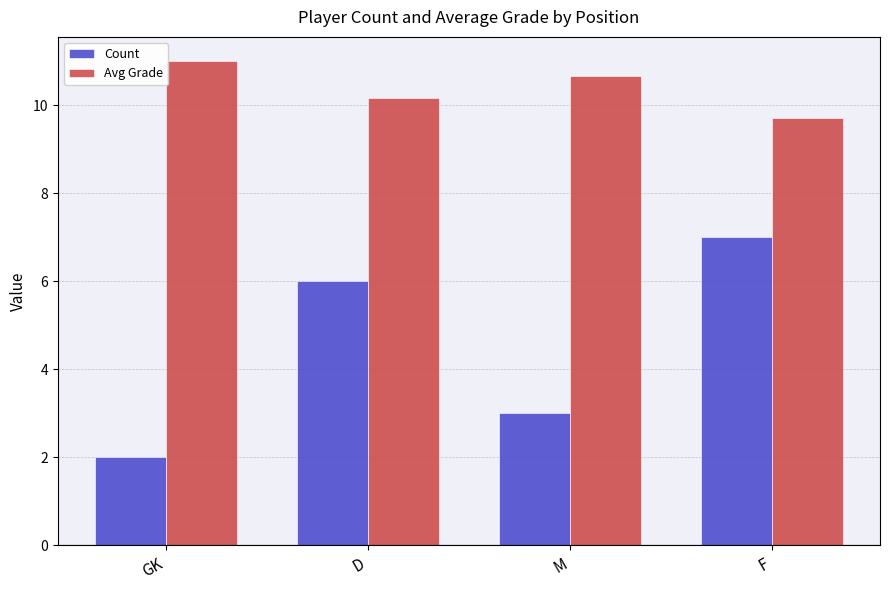

What is the spread (max minus min) of values at M?

7.7